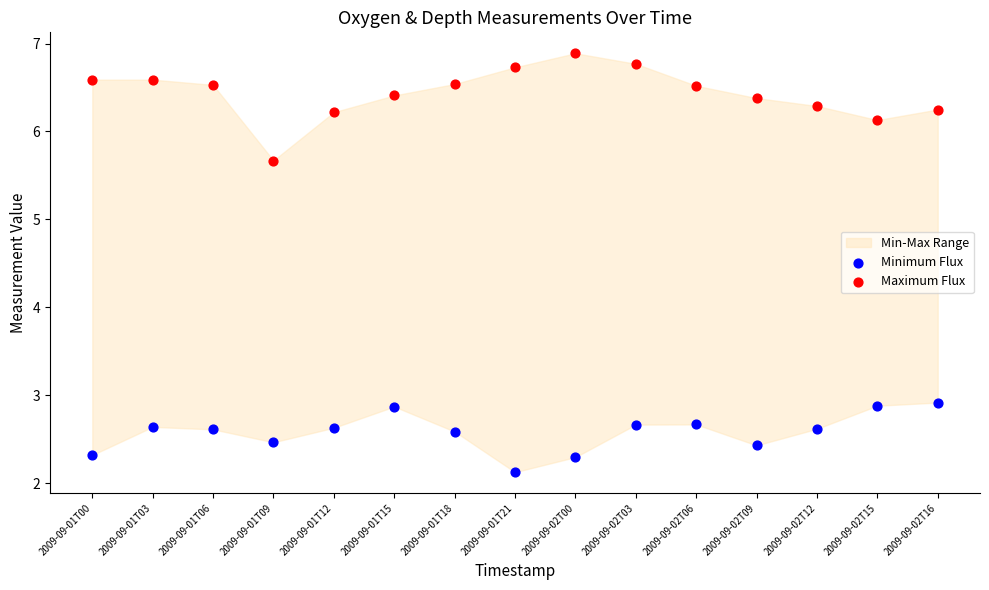

Across all data points, what is the range of Y values (max minus min)?

4.8